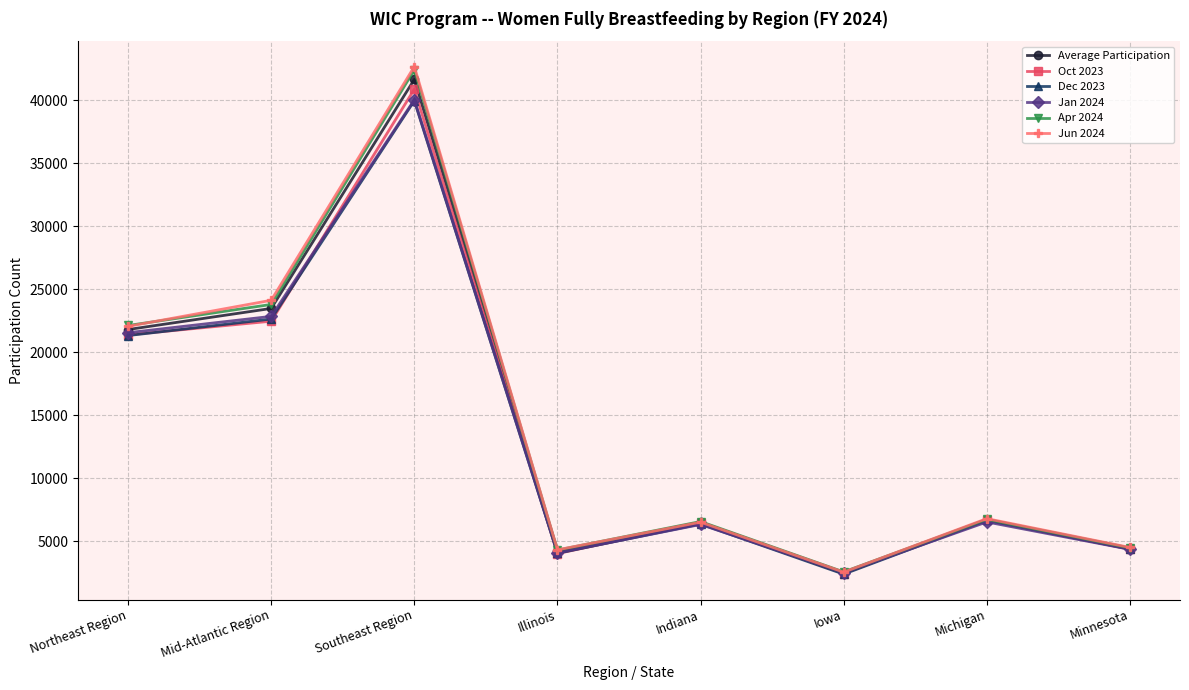

True or false: Average Participation has a value of 6715.9 at Michigan.

True